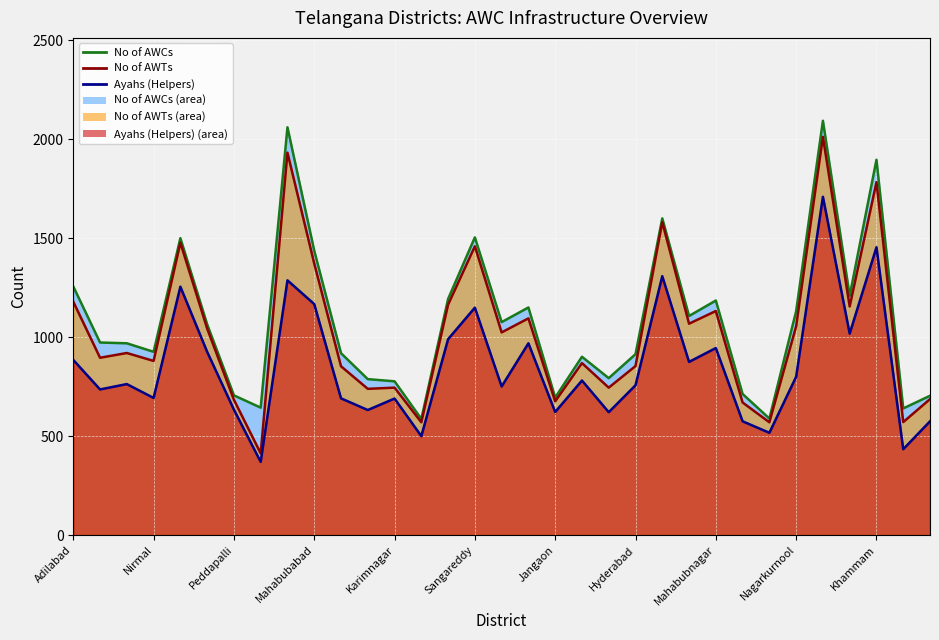

Between 13 and 32, which is larger?

32